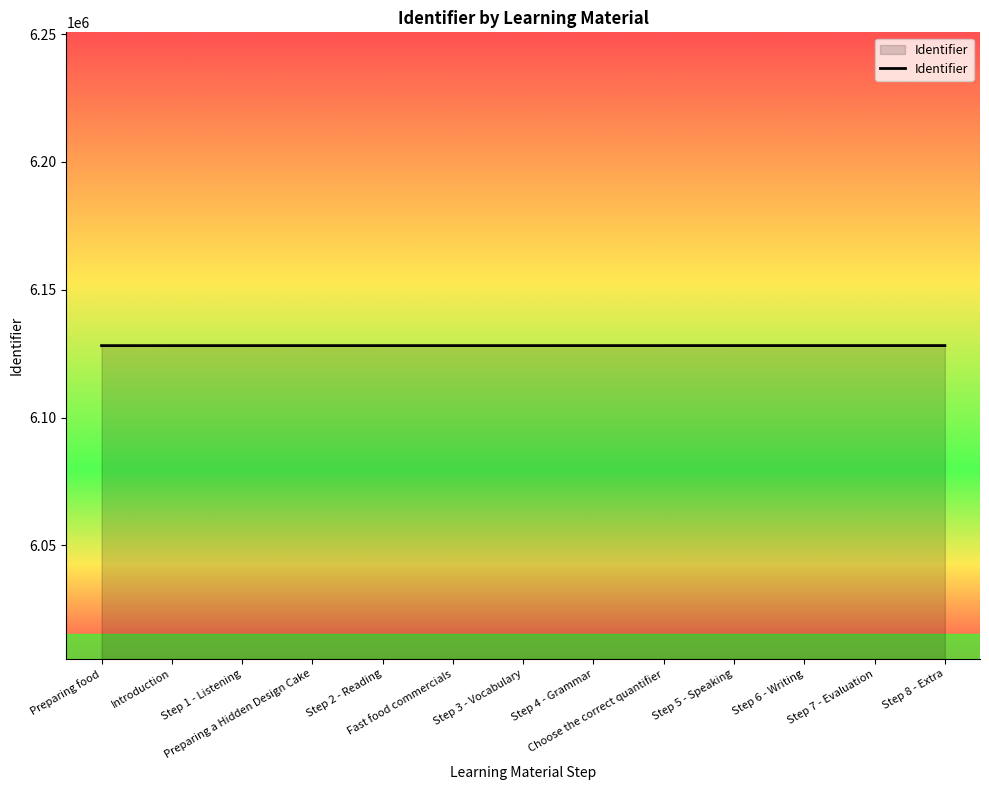

What is the maximum value shown in the chart?

6128158